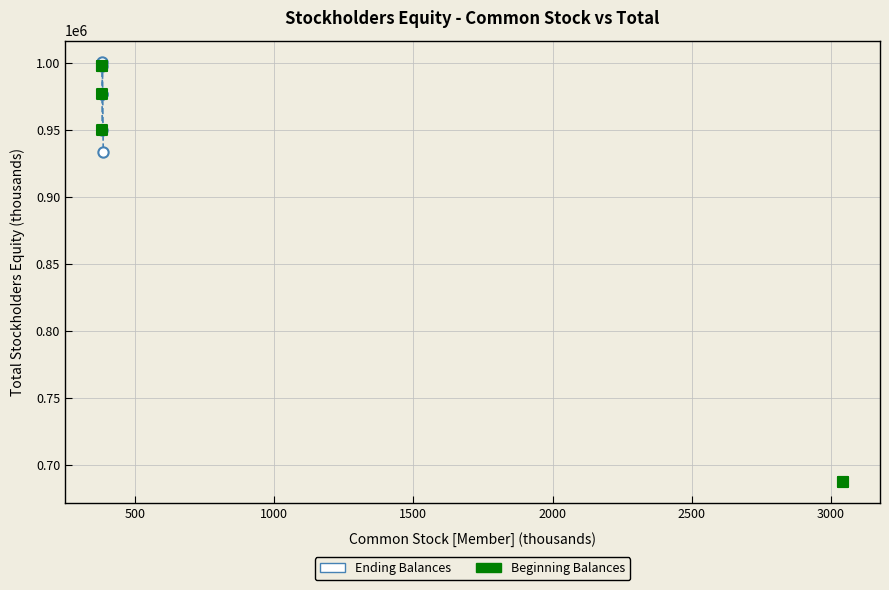

What are all the series names shown in the legend?

Ending Balances, Beginning Balances